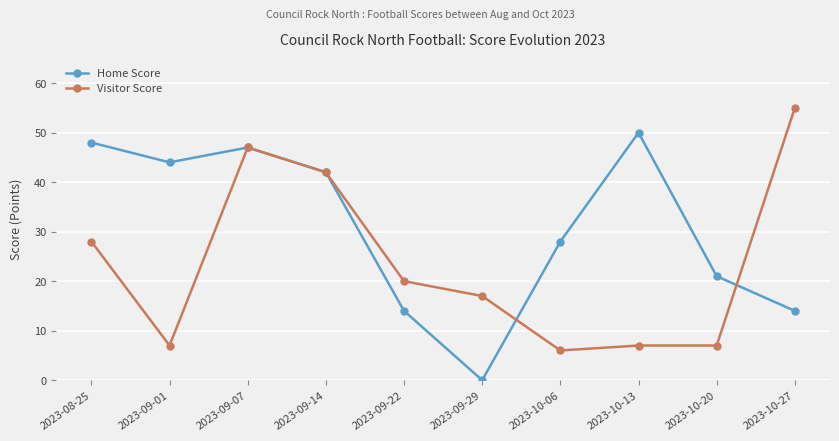

At which label does Visitor Score reach its minimum?

2023-10-06